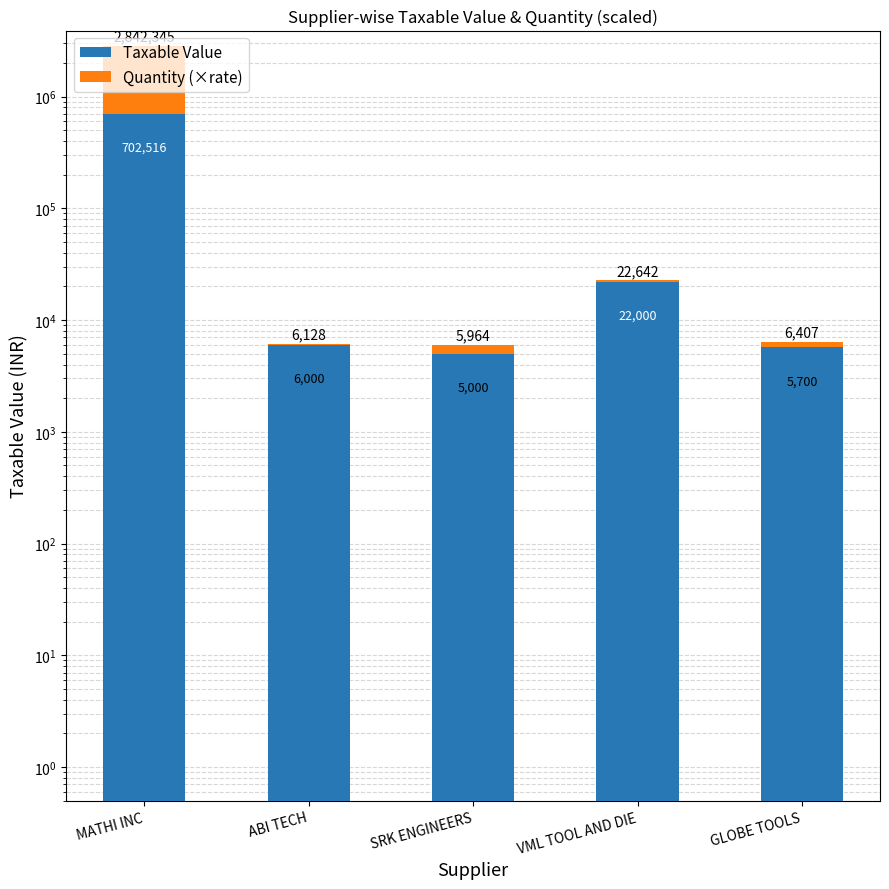

How many bars are there in each group?

2